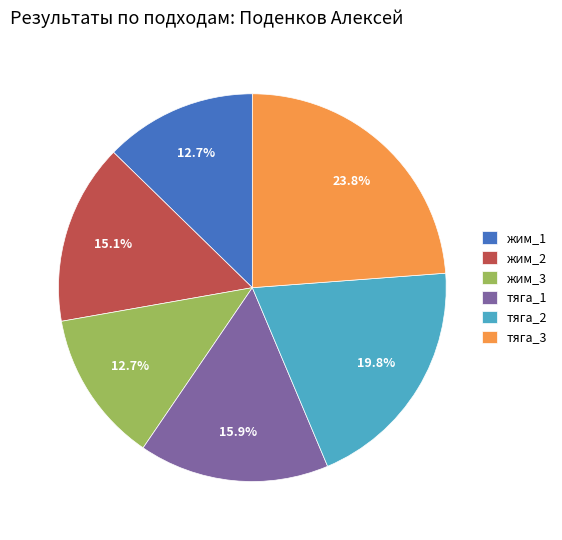

To the nearest percent, what portion does тяга_3 represent?

24%